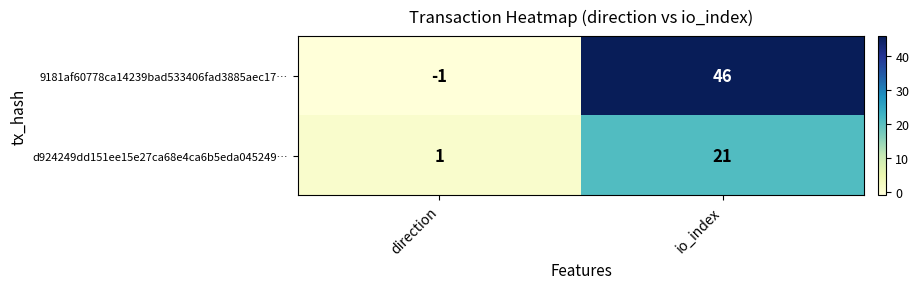

What is the difference between the maximum and minimum values in the d924249dd151ee15e27ca68e4ca6b5eda045249… series?

20